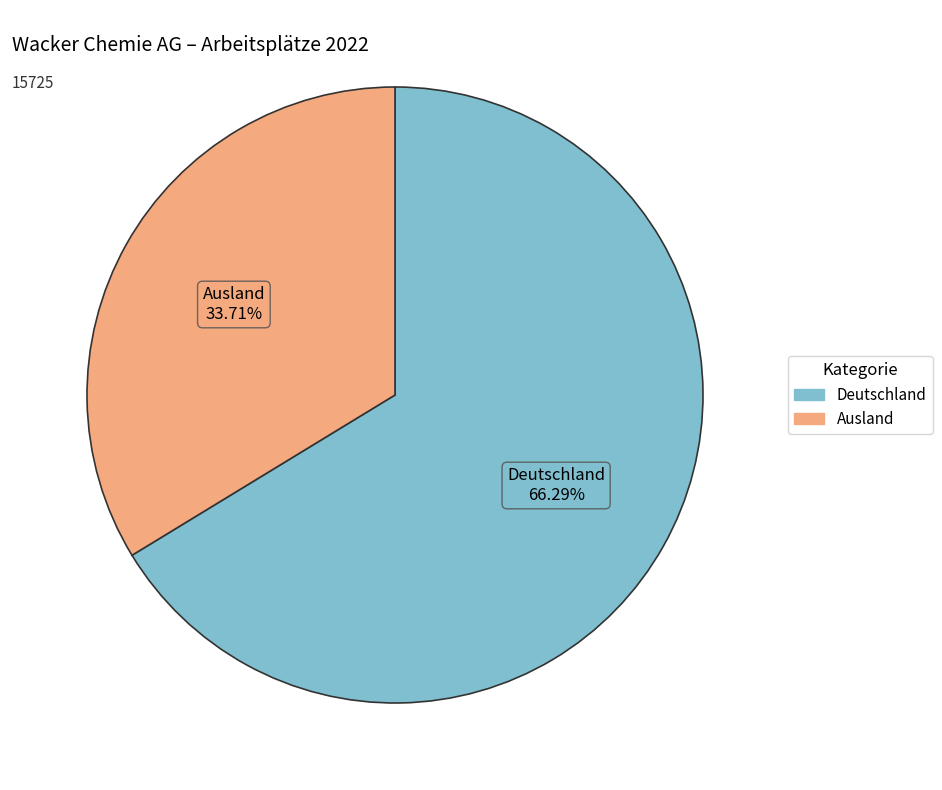

To the nearest percent, what percentage of the pie is Ausland?

34%